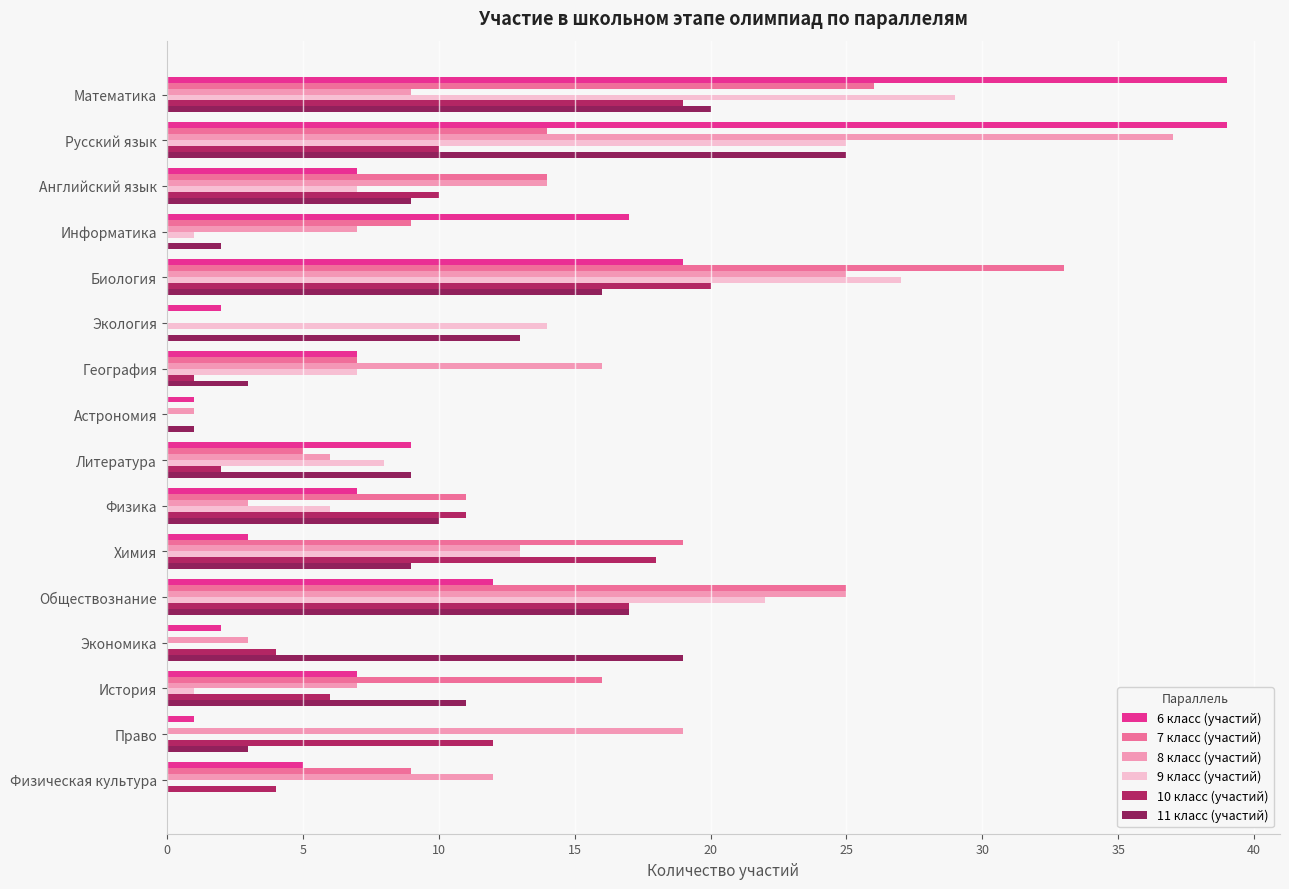

What are all the series names shown in the legend?

6 класс (участий), 7 класс (участий), 8 класс (участий), 9 класс (участий), 10 класс (участий), 11 класс (участий)